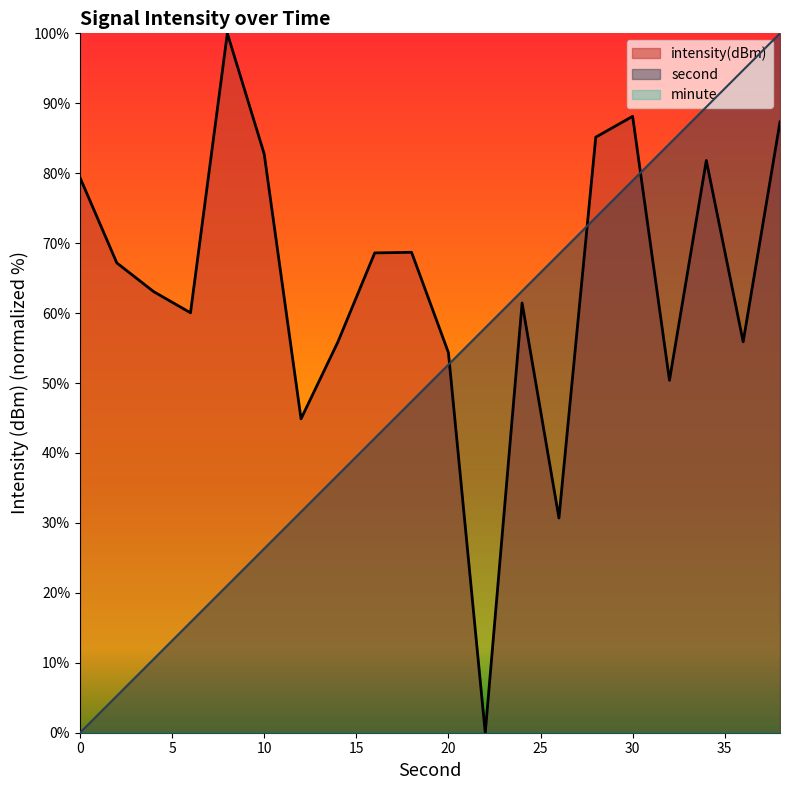

Reading right to left, what are all the values shown in this chart?

second: 100.0	94.7	89.5	84.2	78.9	73.7	68.4	63.2	57.9	52.6	47.4	42.1	36.8	31.6	26.3	21.1	15.8	10.5	5.3	0.0
intensity: 87.3	55.9	81.8	50.4	88.1	85.2	30.7	61.4	0.0	54.4	68.7	68.6	55.9	44.9	82.8	100.0	60.0	63.1	67.2	79.4